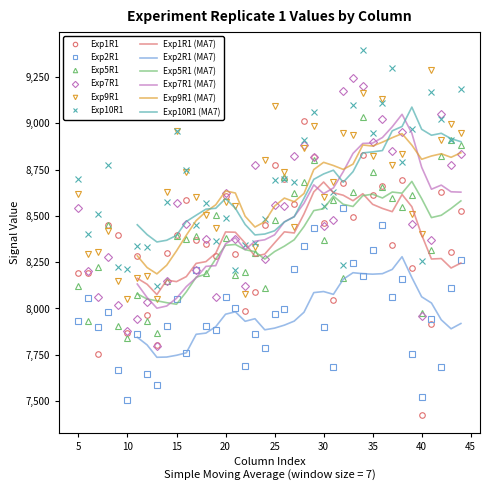

What value does the Exp2R1 series have at 30?

7900